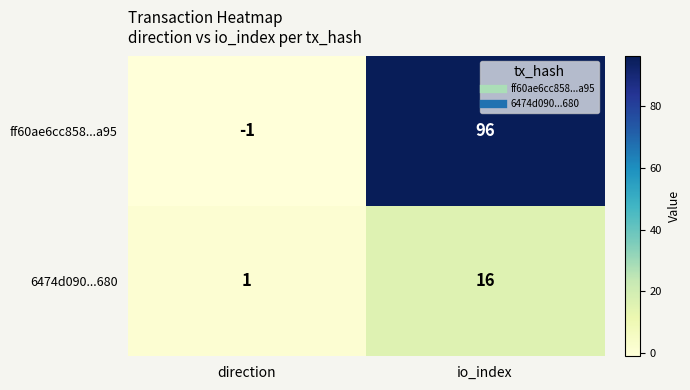

Which series has the largest total across all categories?

ff60ae6cc858...a95